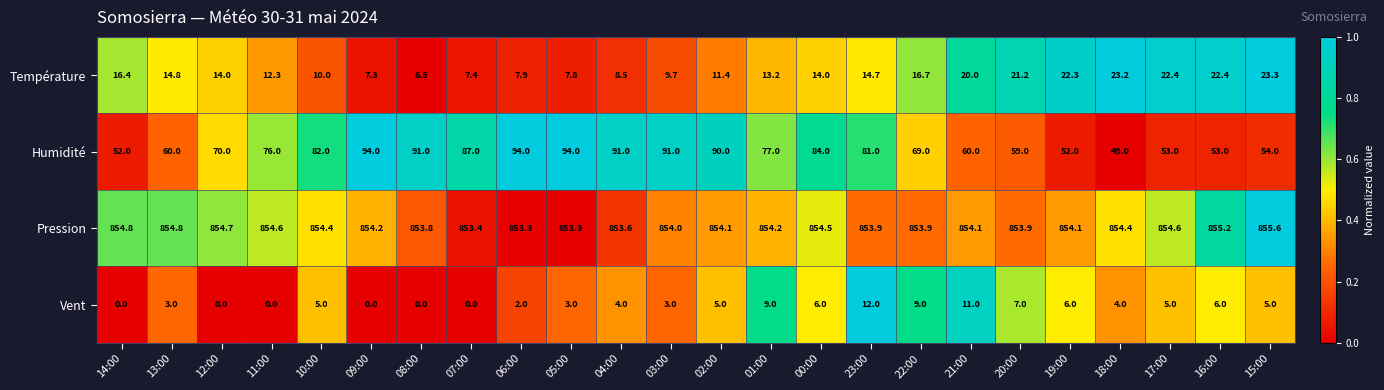

What is the minimum value for Pression?

853.3